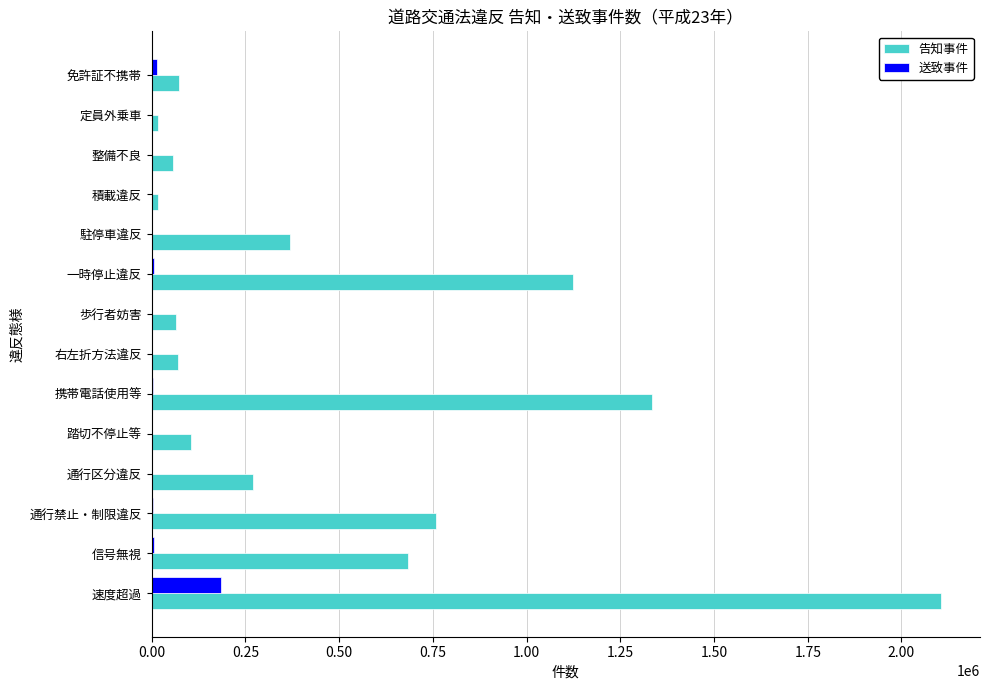

Is it true that 告知事件 equals 917845 at 速度超過?

False